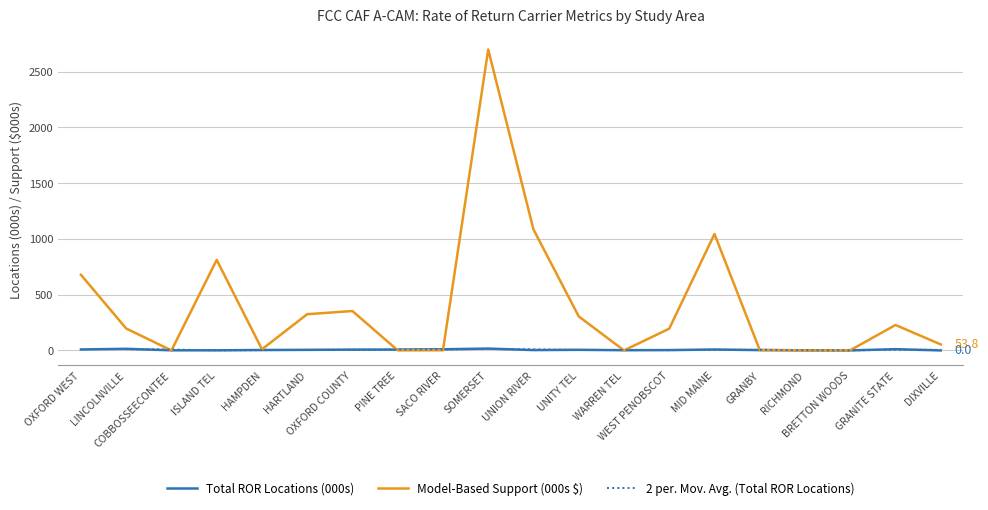

Where is Total ROR Locations nearest to the value 8?

MID MAINE